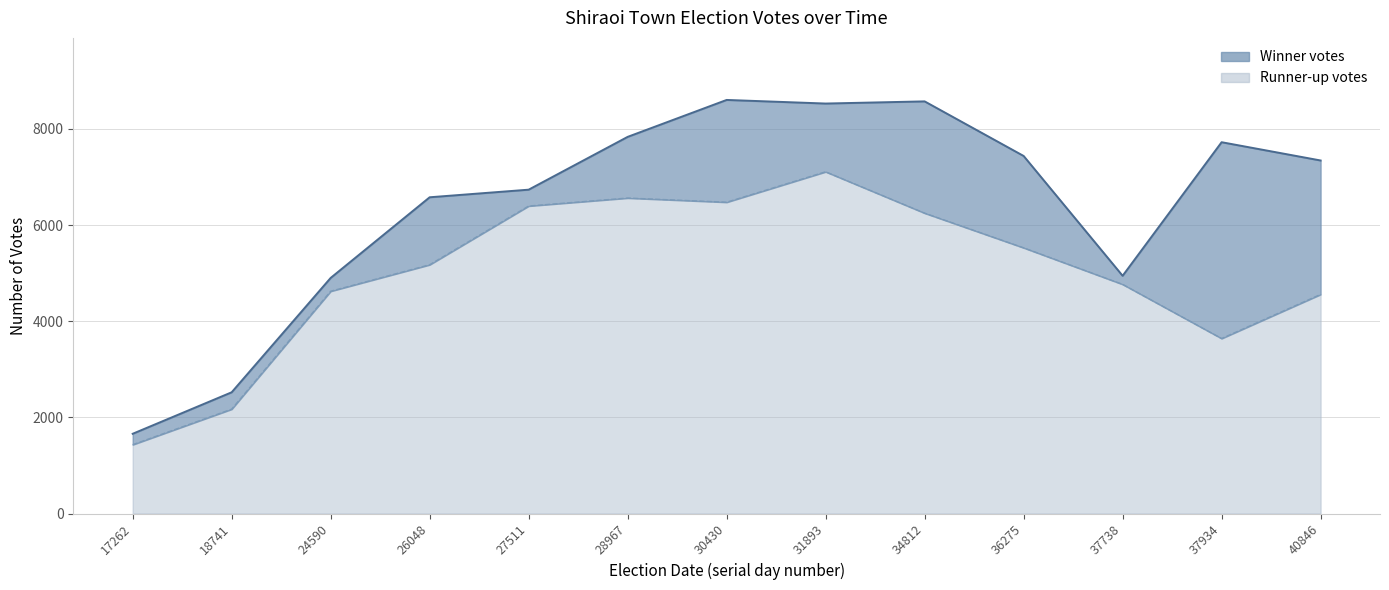

How many distinct data groups are displayed?

2